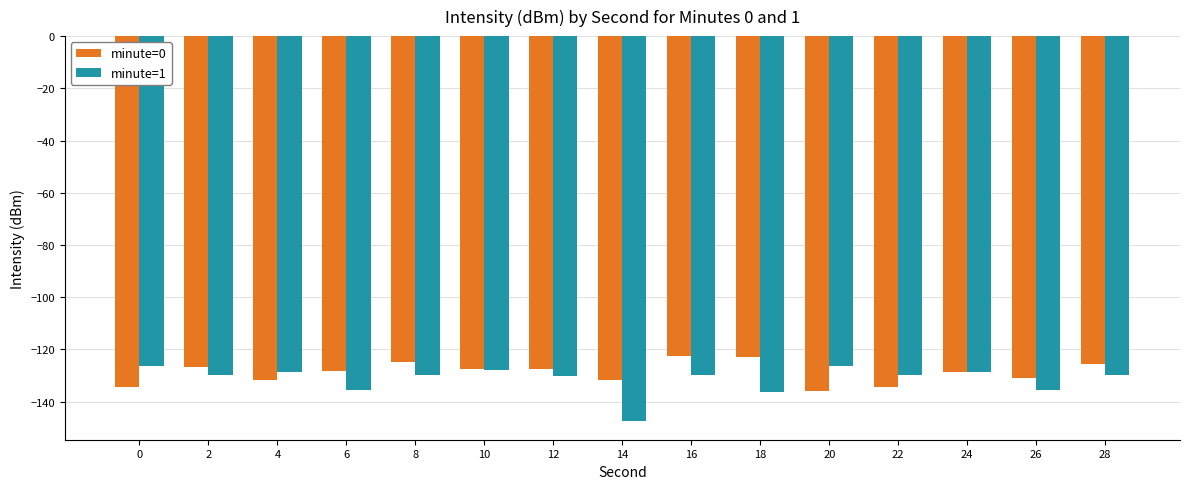

The value of minute=0 at 22 is -134.6. True or false?

True